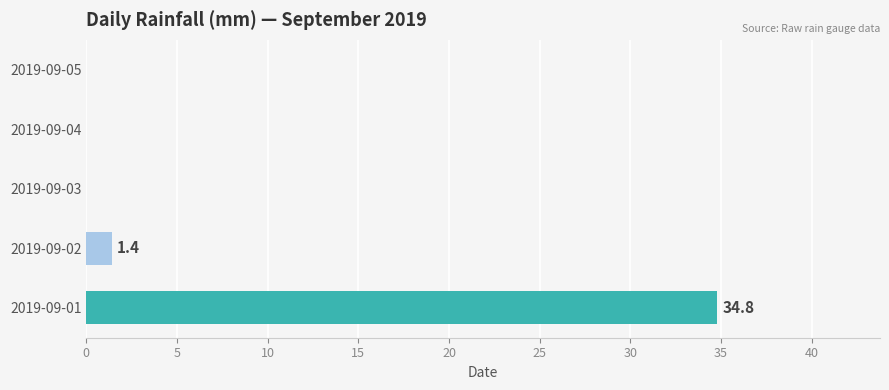

What is the greatest value displayed?

34.8